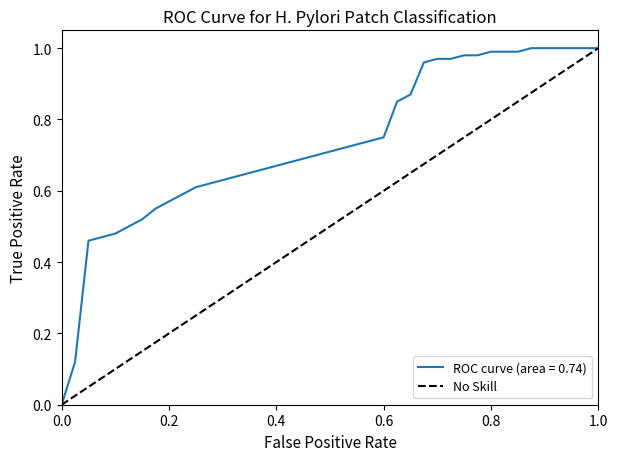

How many values are between 0 and 1?

2